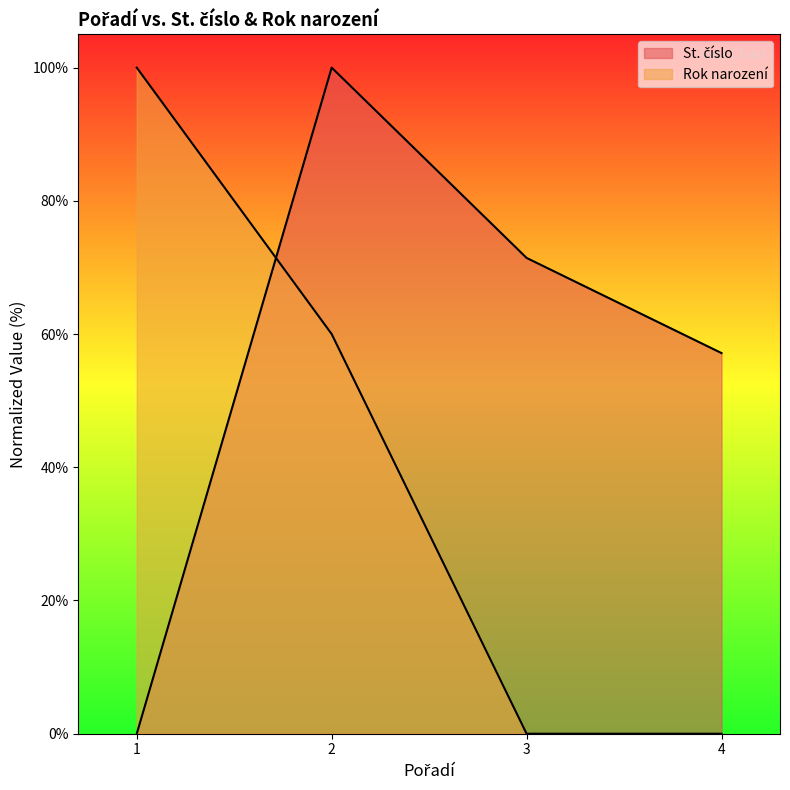

Between which two adjacent categories do Rok narození and St. číslo first intersect?

1 and 2